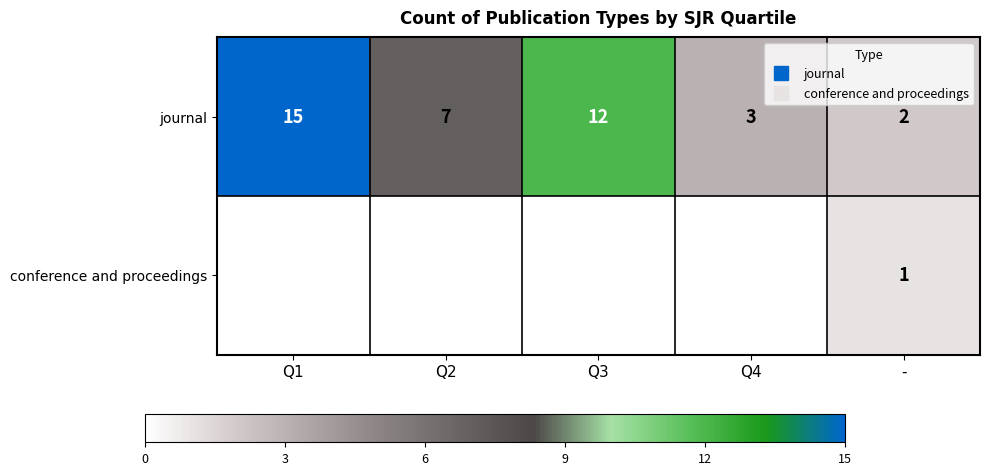

Rank the categories by journal value from highest to lowest.

Q1, Q3, Q2, Q4, -